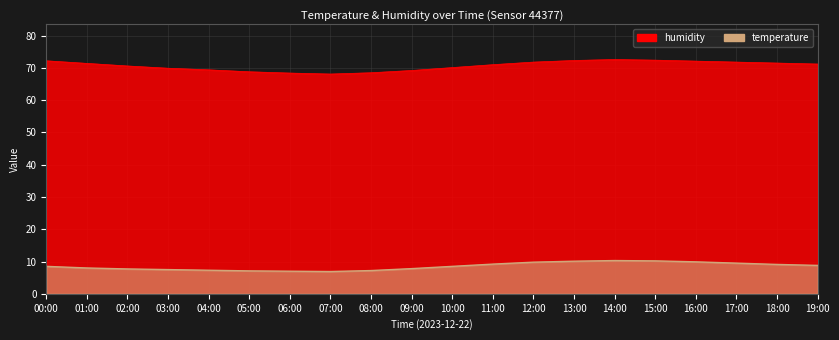

At how many categories does at least one series exceed 30?

20